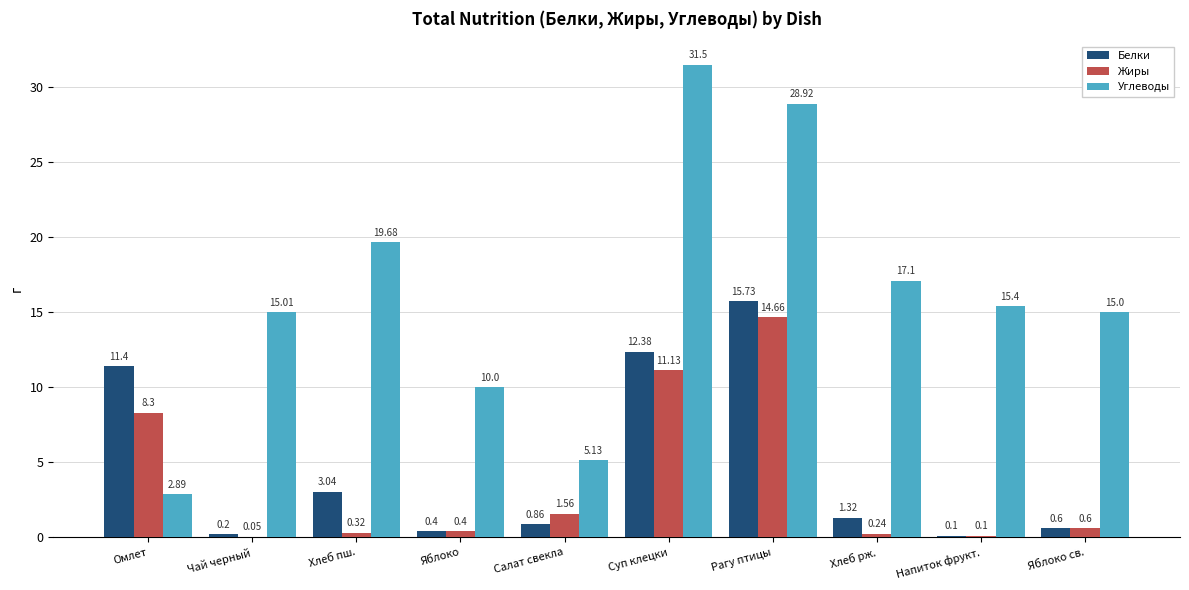

Read the Углеводы value at Напиток фрукт..

15.4